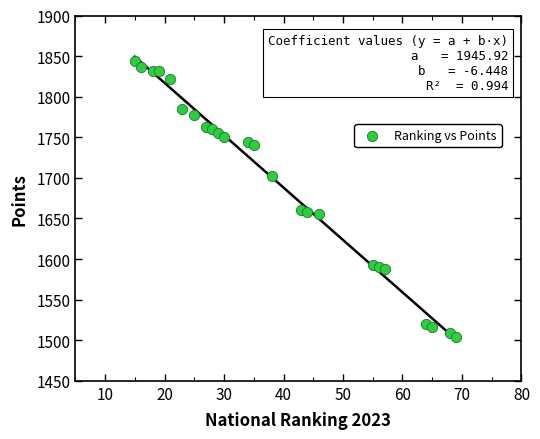

What is the range of Y values (max minus min)?

340